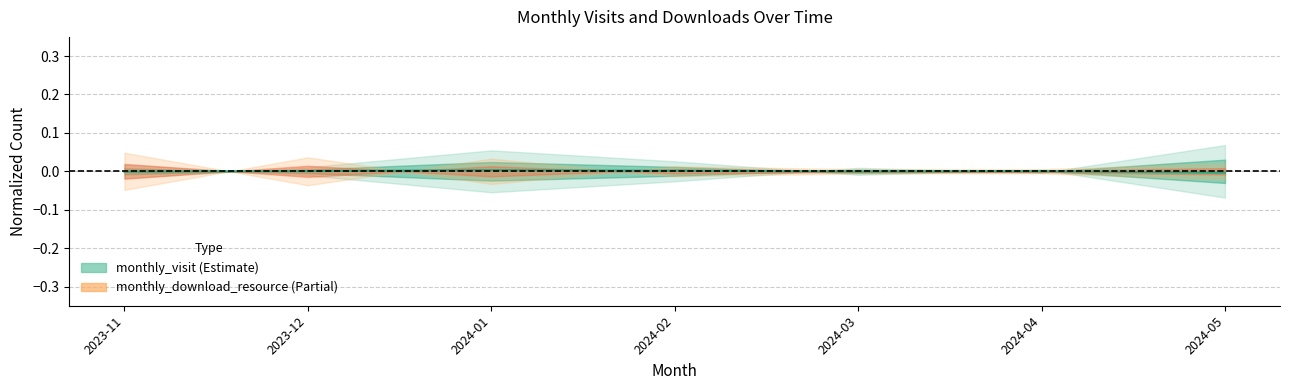

Where does the data first go above 0?

2023-12